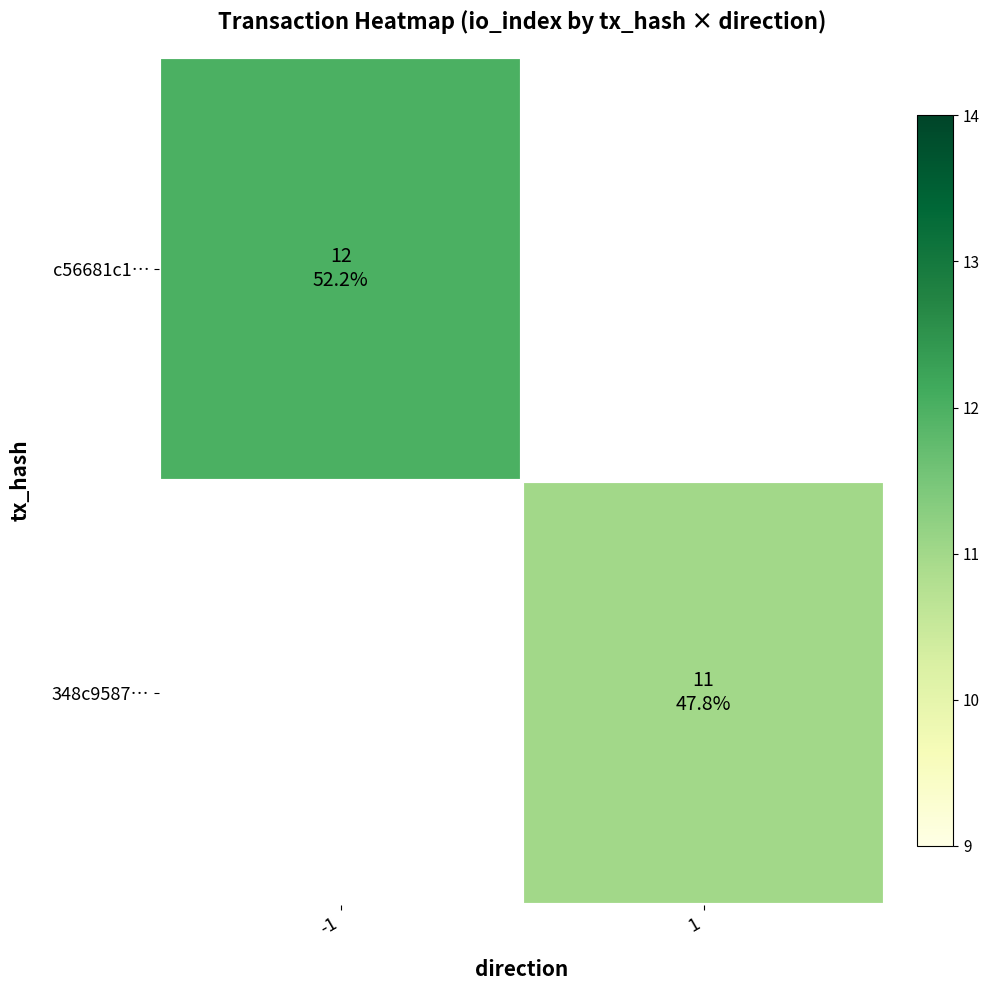

What is the lowest value of the c56681c1… series?

12.0